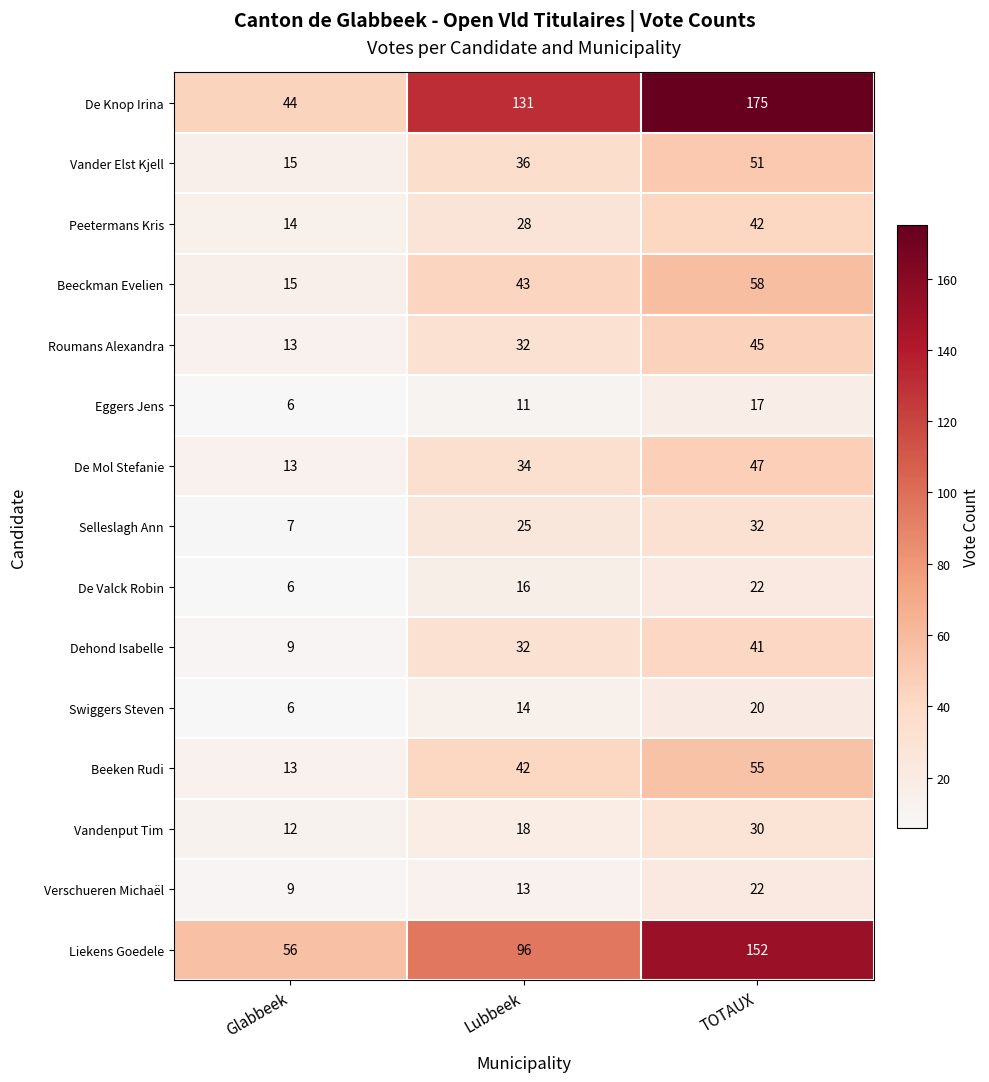

What is the approximate value of Selleslagh Ann at Glabbeek, to the nearest 10?

10